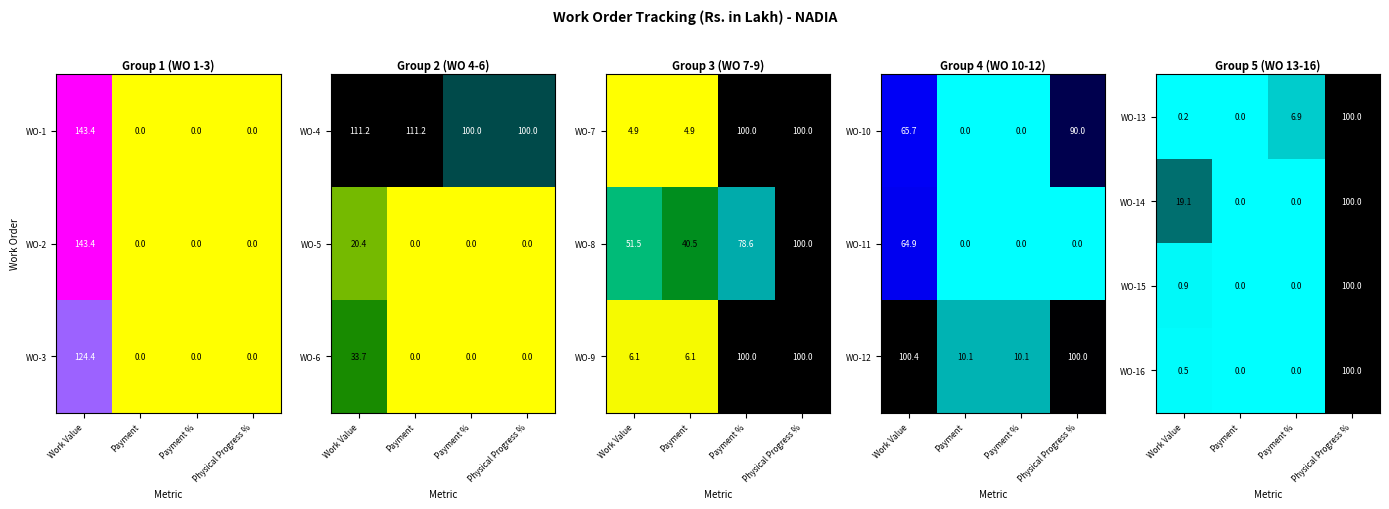

Which category has the highest value in the WO-13 series?

Physical Progress %